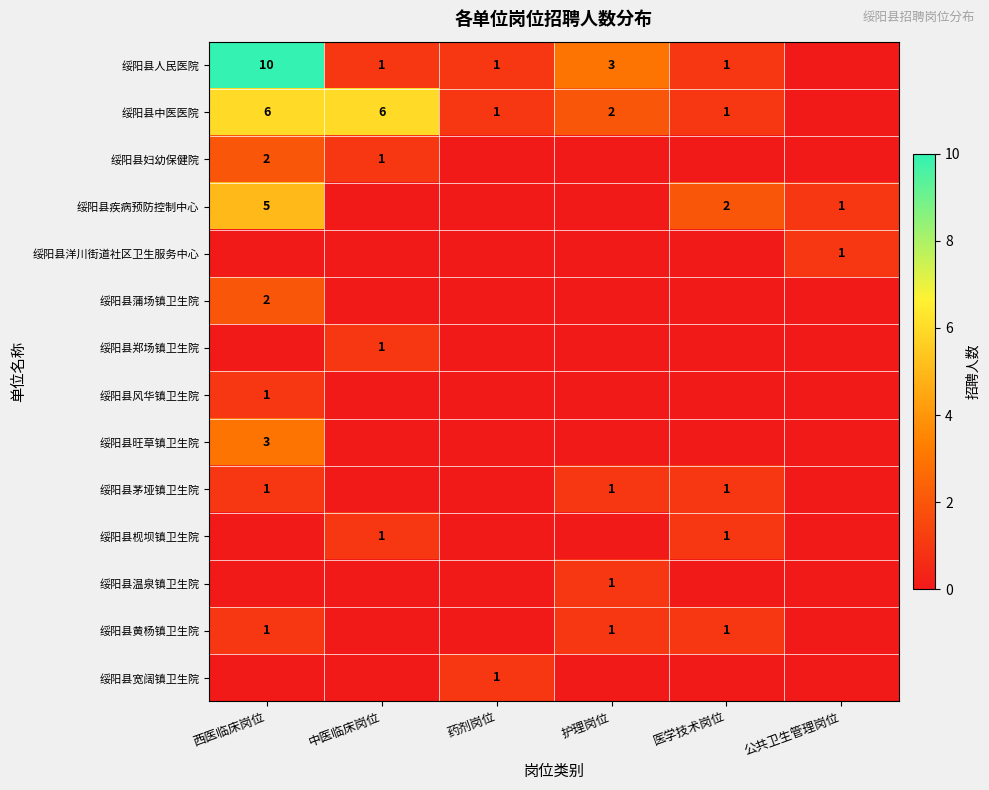

The 绥阳县人民医院 series shows 1 at 药剂岗位. True or false?

True